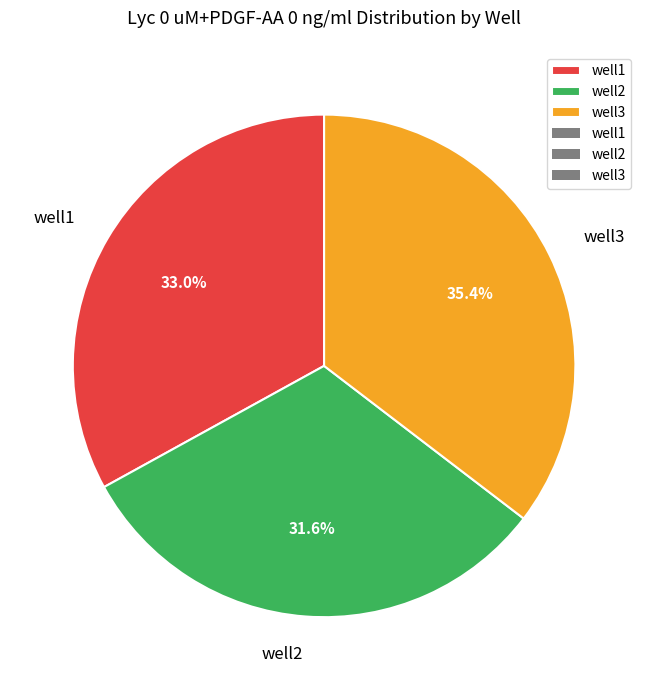

To the nearest percent, what is the difference between the well3 and well2 slice percentages?

4%